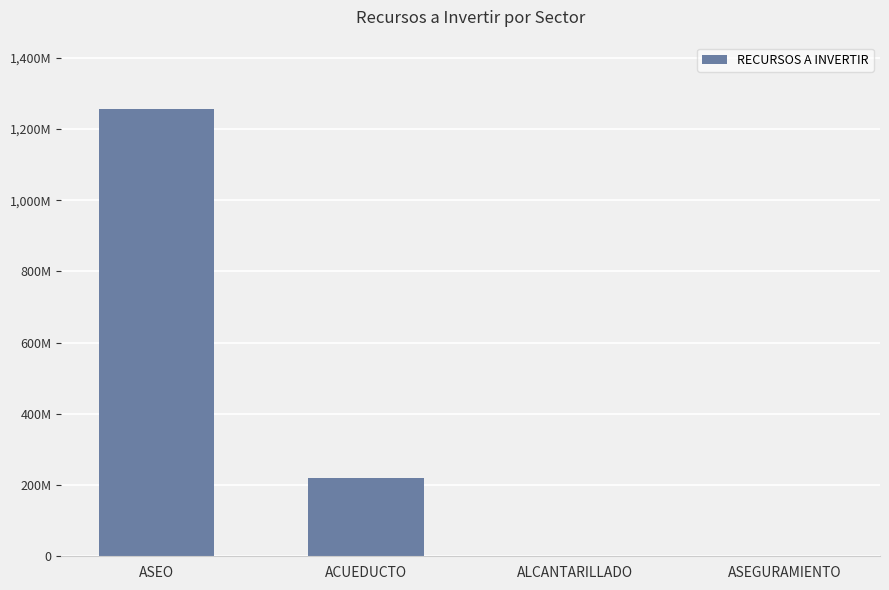

Count the number of categories in the chart.

4